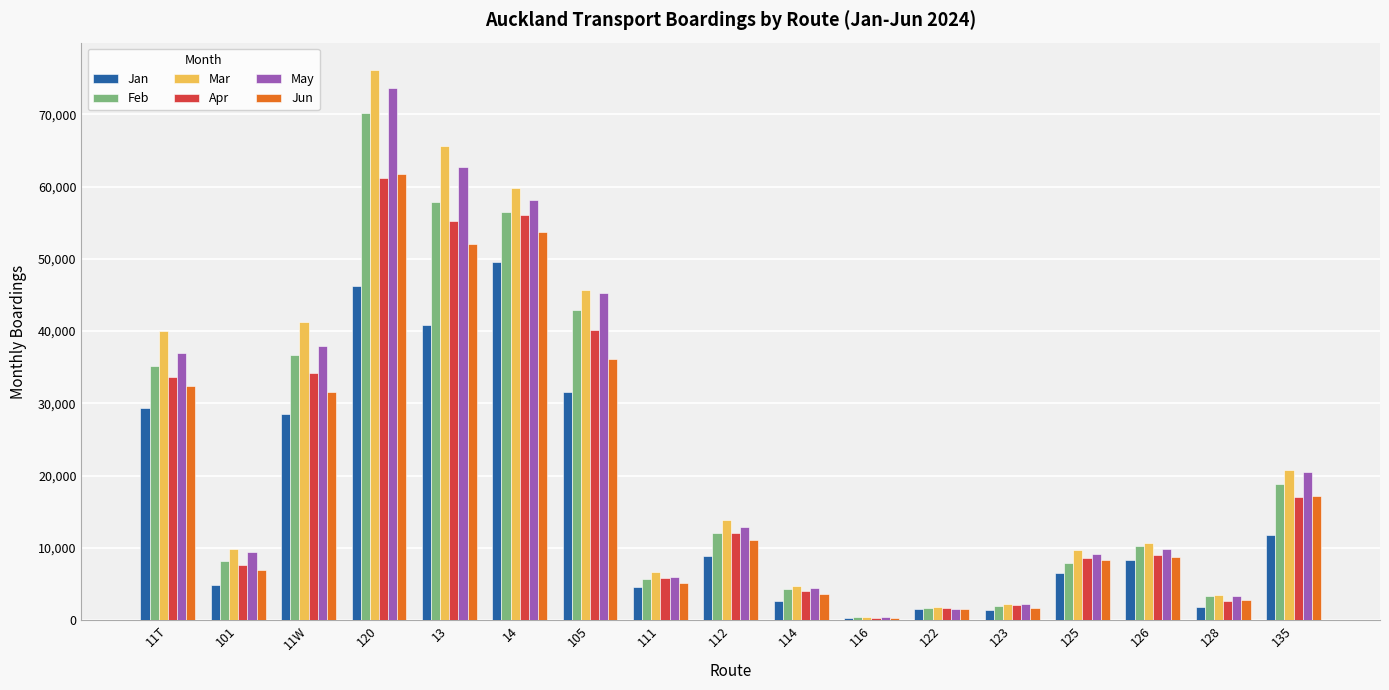

The value of Jan at 111 is 7503. True or false?

False